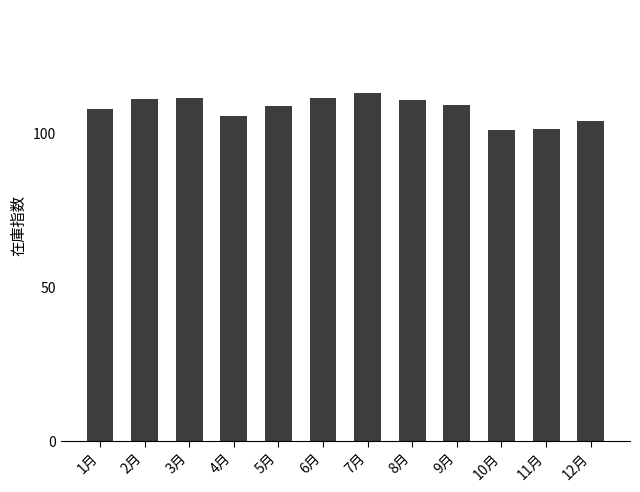

Which has a higher value, 4月 or 3月?

3月